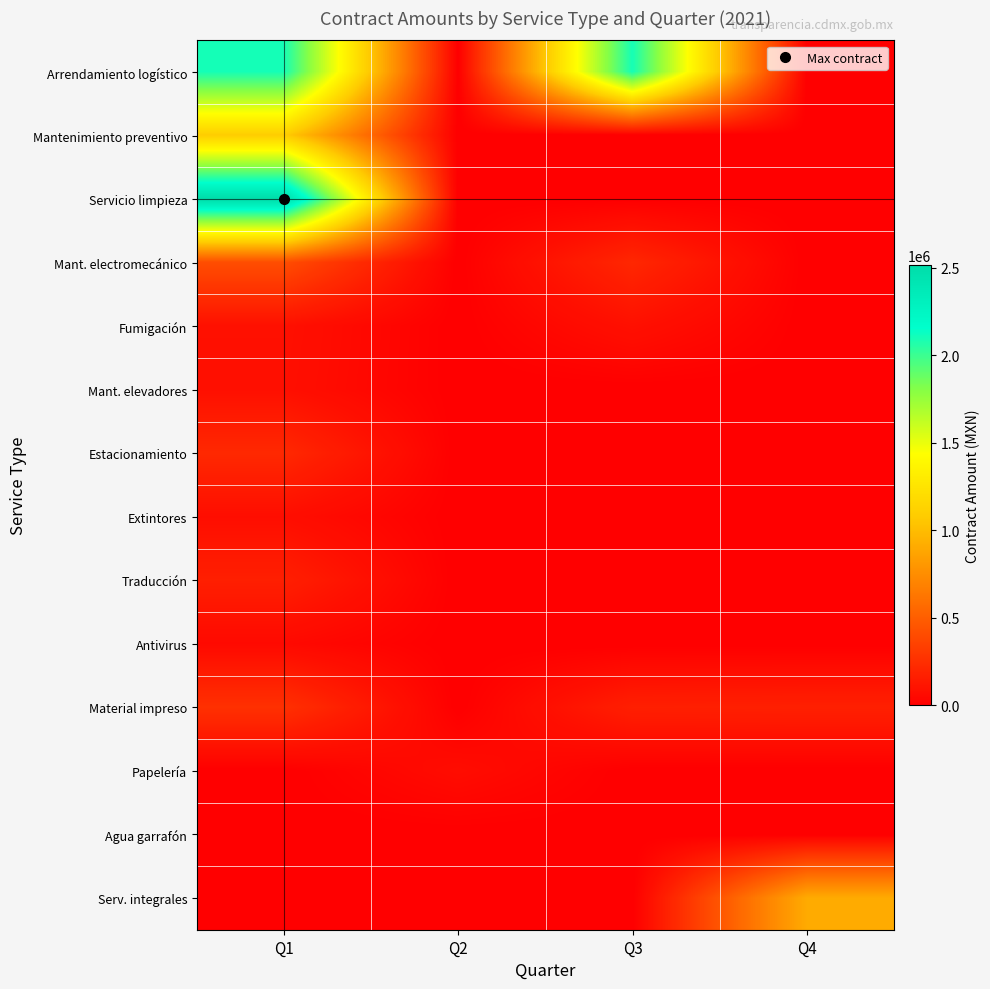

Reading left to right, what are all the values shown in this chart?

Arrendamiento logístico: Q1=2100000.0	Q2=0.0	Q3=2100000.0	Q4=0.0
Mantenimiento preventivo: Q1=1092000.0	Q2=0.0	Q3=0.0	Q4=0.0
Servicio limpieza: Q1=2515872.5	Q2=0.0	Q3=0.0	Q4=0.0
Mant. electromecánico: Q1=411490.4	Q2=0.0	Q3=208582.6	Q4=0.0
Fumigación: Q1=89391.3	Q2=0.0	Q3=89321.3	Q4=0.0
Mant. elevadores: Q1=84382.2	Q2=0.0	Q3=0.0	Q4=0.0
Estacionamiento: Q1=215516.4	Q2=0.0	Q3=0.0	Q4=0.0
Extintores: Q1=76990.0	Q2=0.0	Q3=0.0	Q4=0.0
Traducción: Q1=168000.0	Q2=0.0	Q3=0.0	Q4=0.0
Antivirus: Q1=51720.0	Q2=0.0	Q3=0.0	Q4=0.0
Material impreso: Q1=258620.7	Q2=0.0	Q3=168000.0	Q4=172413.8
Papelería: Q1=0.0	Q2=67733.3	Q3=0.0	Q4=0.0
Agua garrafón: Q1=0.0	Q2=0.0	Q3=0.0	Q4=0.0
Serv. integrales: Q1=0.0	Q2=0.0	Q3=0.0	Q4=905809.0